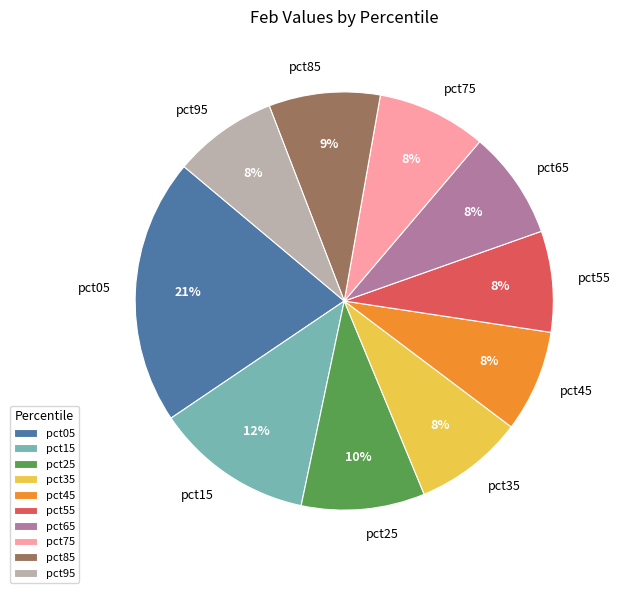

Which slice is the largest?

pct05